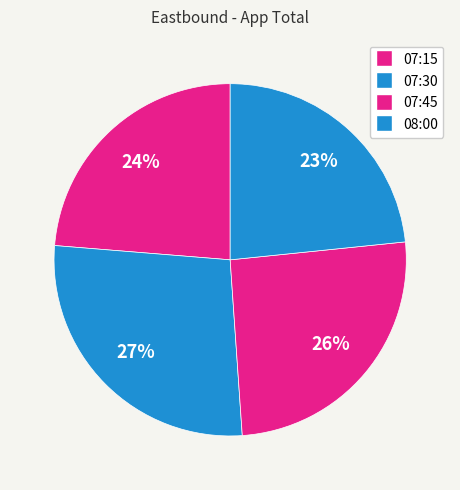

Combined, do 07:45 and 07:30 account for over 50%?

Yes